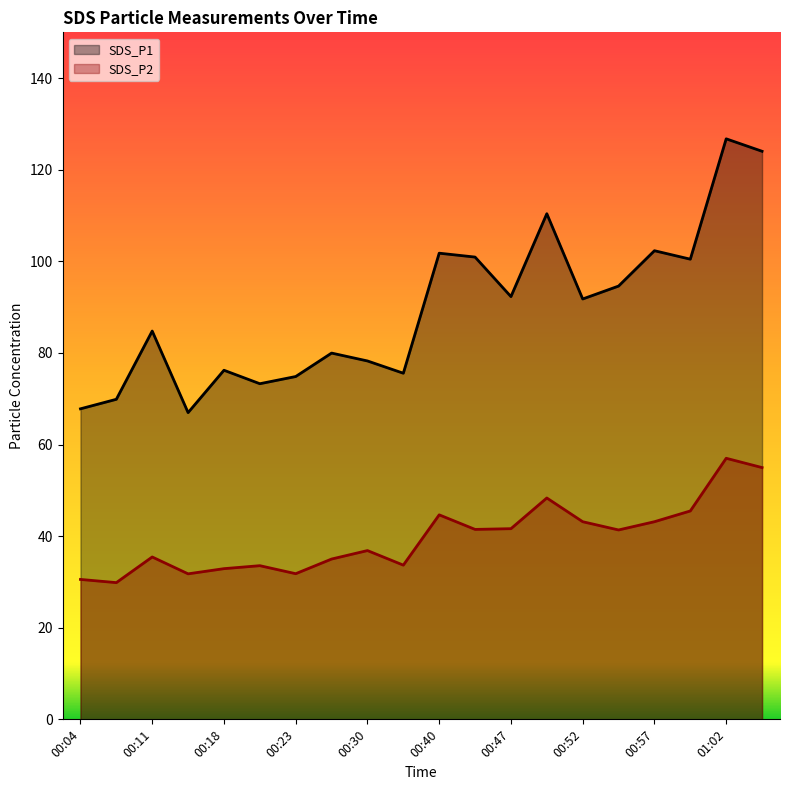

What is the total value across all series at 01:02?

183.8